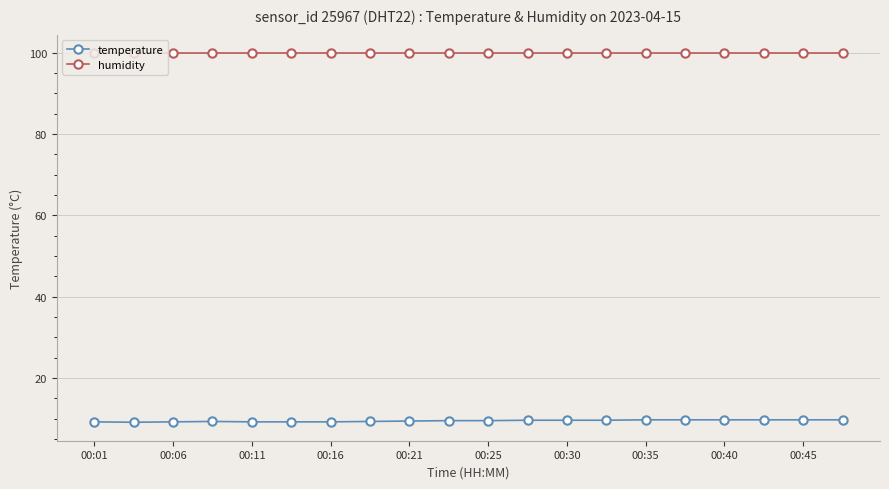

List the series in order of their peak value, highest first.

humidity, temperature